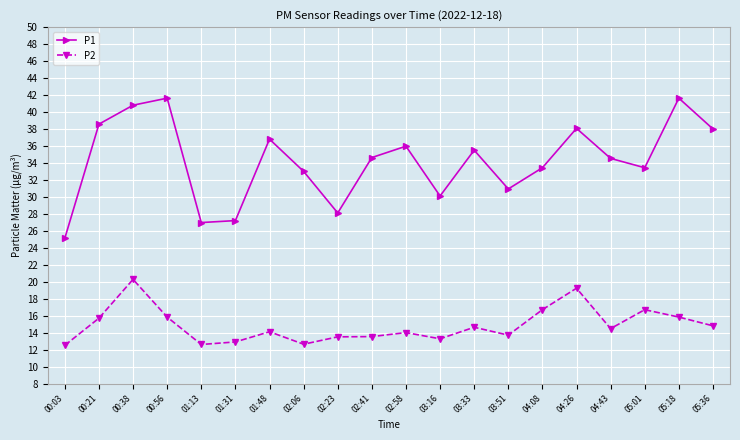

What is the greatest value displayed?

41.6